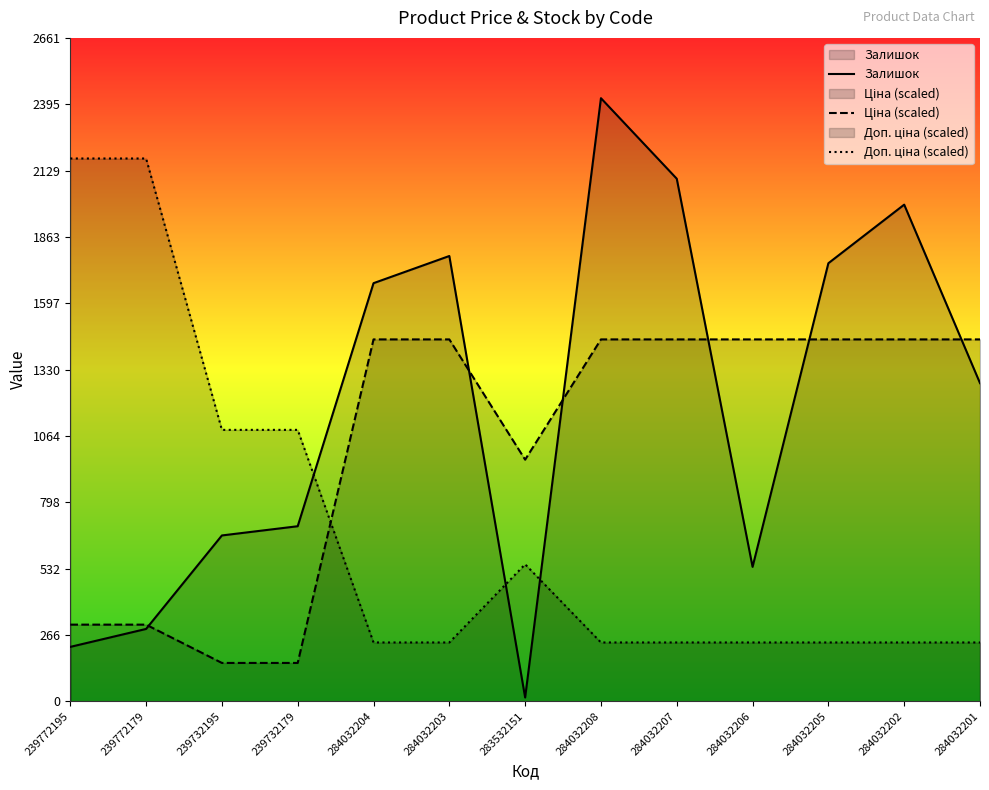

True or false: Ціна (scaled) has a value of 2304.8 at 284032204.

False